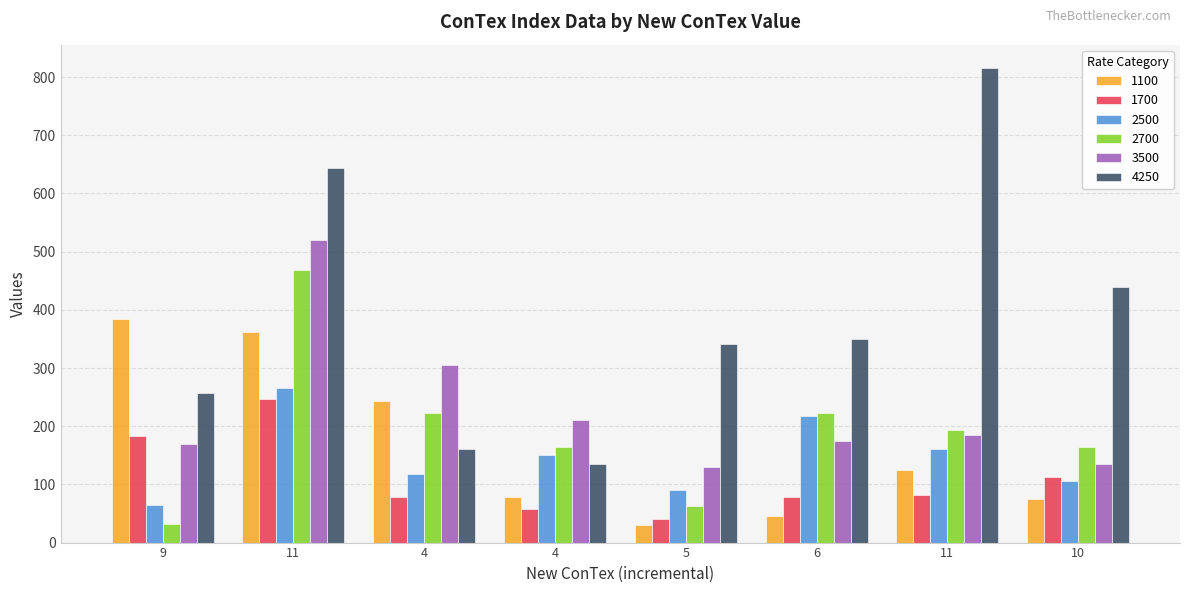

What is the average value of the 2500 series?

147